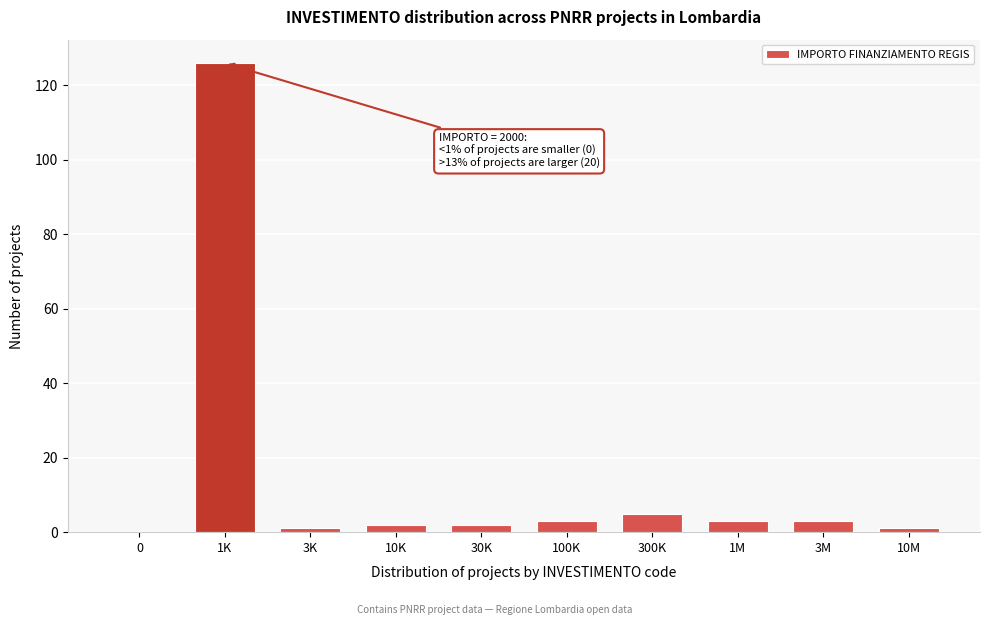

Reading right to left, list all the values displayed in this chart.

10M=1	3M=3	1M=3	300K=5	100K=3	30K=2	10K=2	3K=1	1K=126	0=0